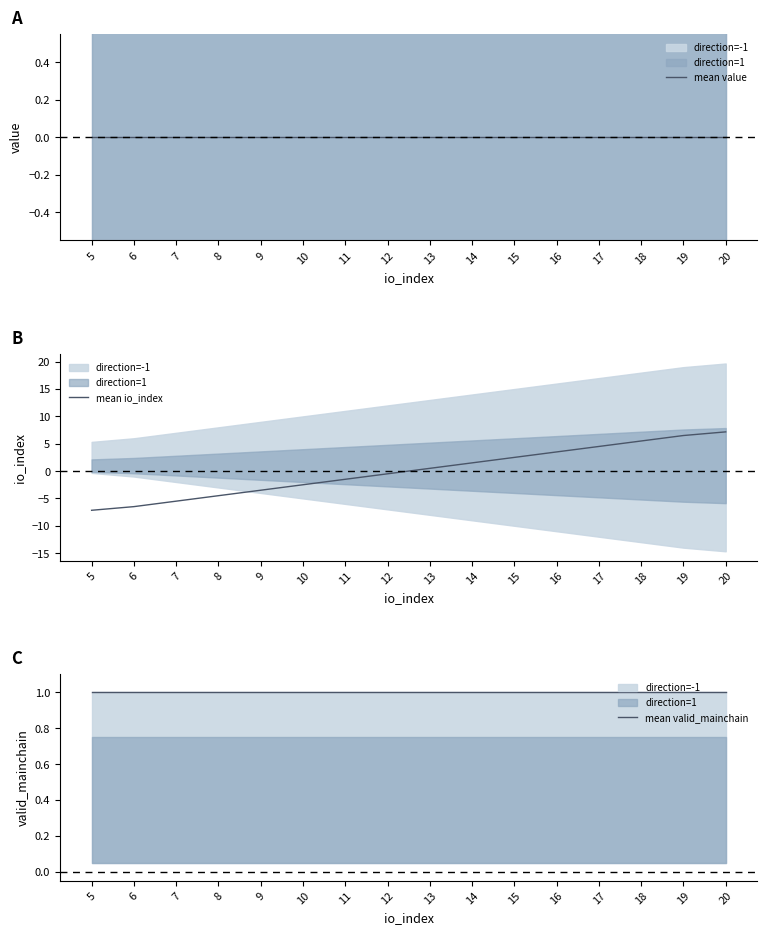

How many times do mean value and mean io_index cross each other?

1